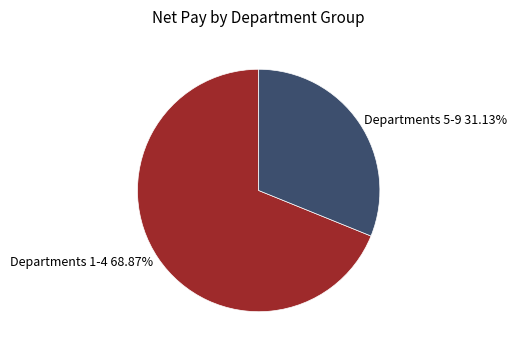

Do Departments 5-9 31.13% and Departments 1-4 68.87% together represent more than half of the pie?

Yes